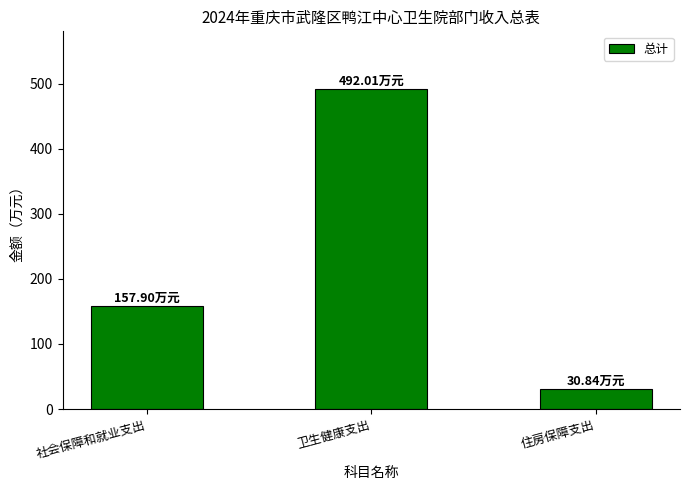

Reading left to right, transcribe all the data shown in this chart.

社会保障和就业支出=157.9	卫生健康支出=492.0	住房保障支出=30.8